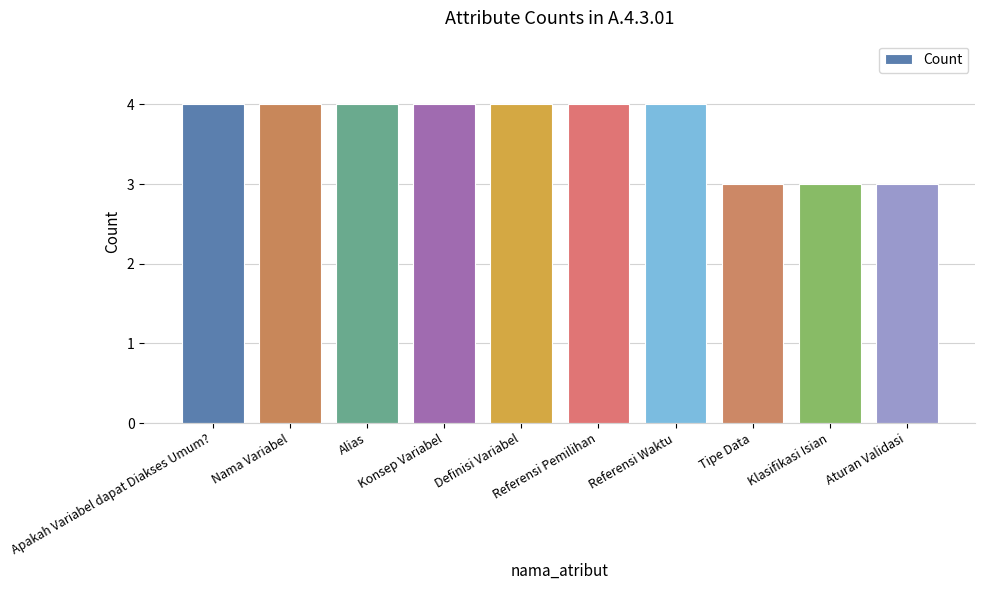

Is it true that the value at Konsep Variabel is 4?

True